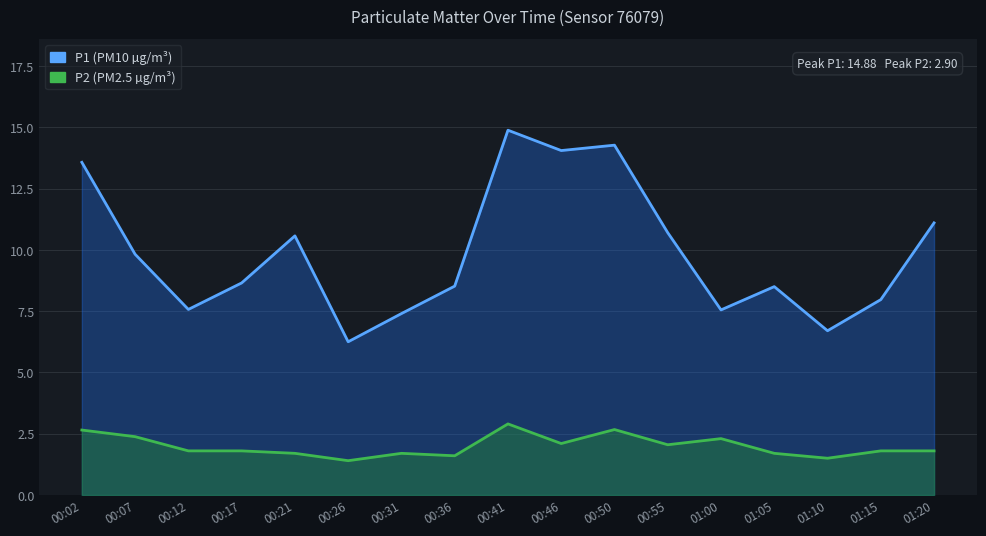

What is the value of the P1 point at the 12th from the left?

10.7